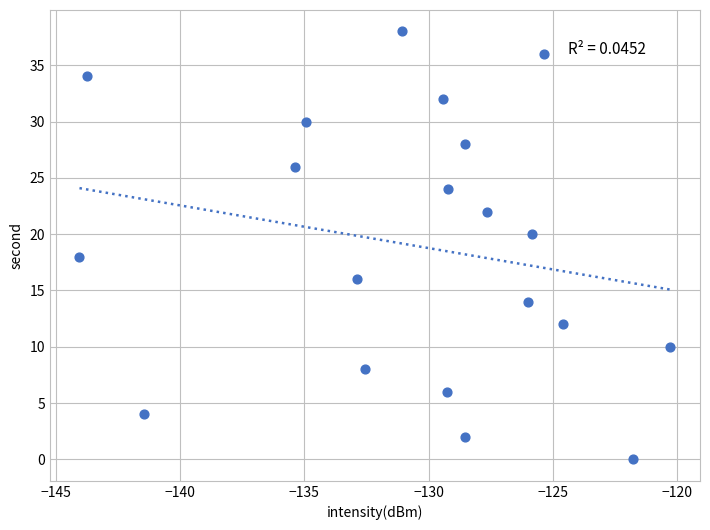

What is the range of Y values (max minus min)?

38